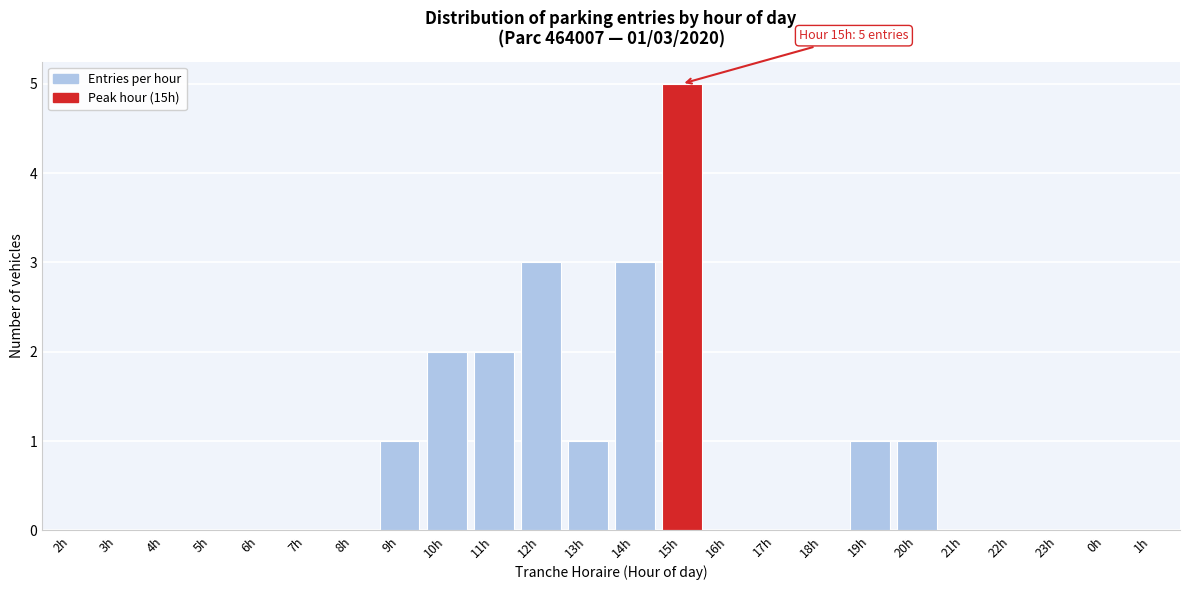

Reading left to right, extract all data points from this chart.

2h=0	3h=0	4h=0	5h=0	6h=0	7h=0	8h=0	9h=1	10h=2	11h=2	12h=3	13h=1	14h=3	15h=5	16h=0	17h=0	18h=0	19h=1	20h=1	21h=0	22h=0	23h=0	0h=0	1h=0